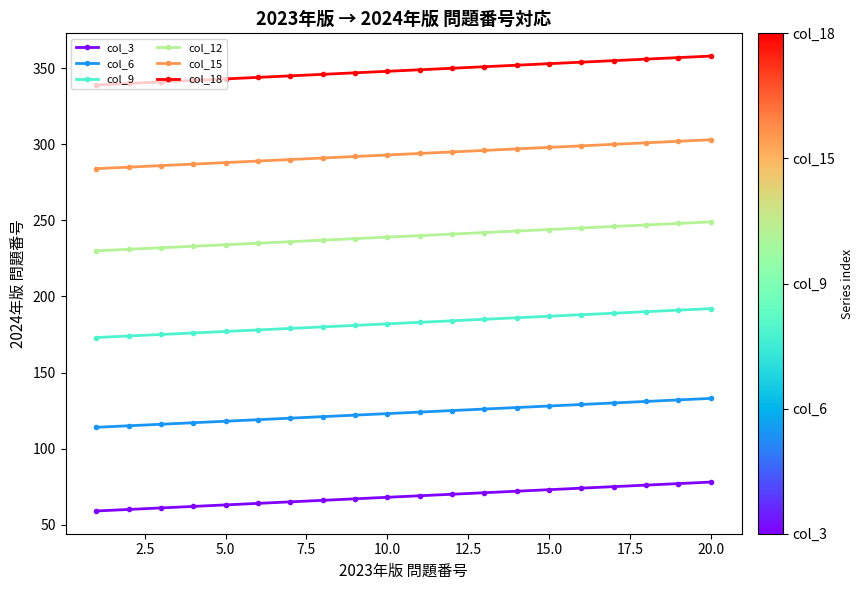

What is the difference between the maximum and minimum values in the col_12 series?

19